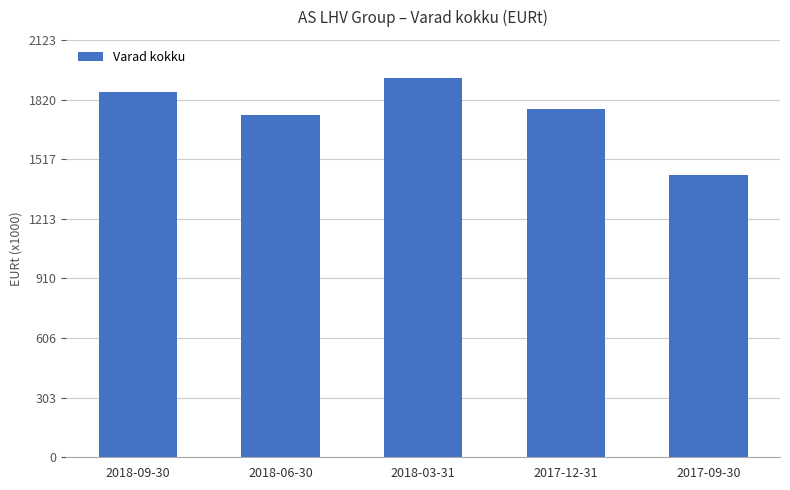

Rank the categories by value from lowest to highest.

2017-09-30, 2018-06-30, 2017-12-31, 2018-09-30, 2018-03-31